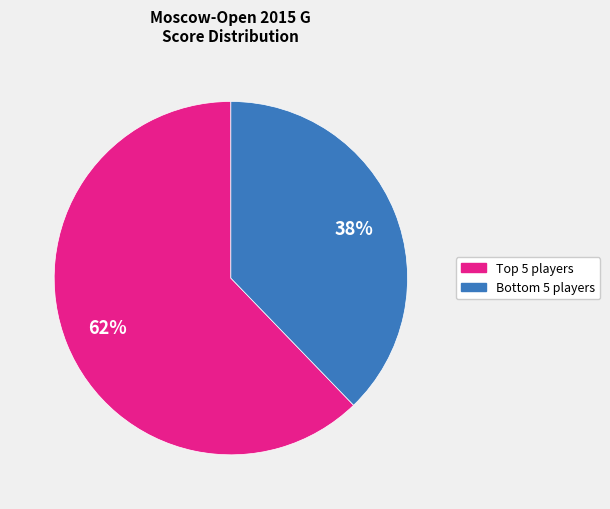

Rank the categories by value from lowest to highest.

Bottom 5 players, Top 5 players